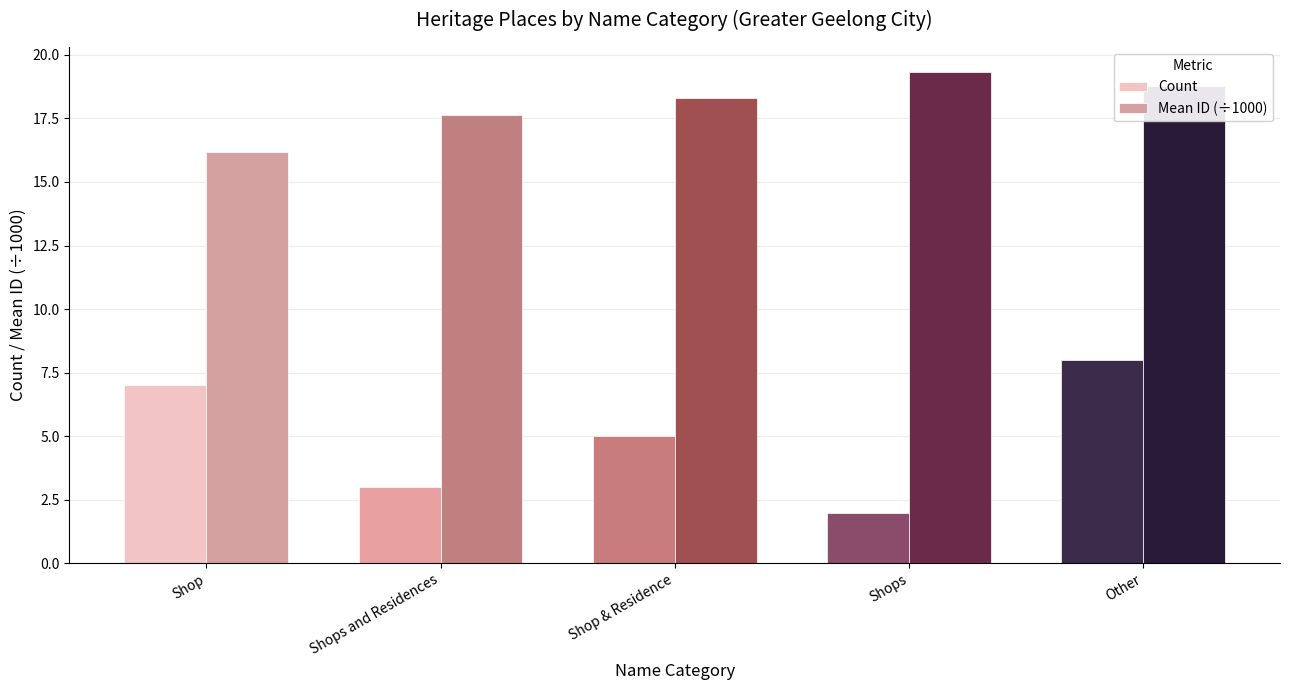

What are all the series names shown in the legend?

Count, Mean ID (÷1000)